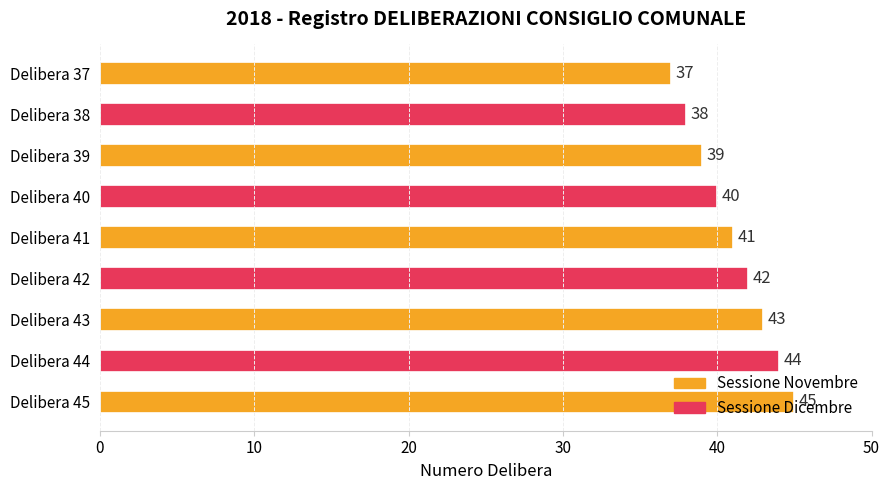

What is the value of the 4th bar from the top?

40